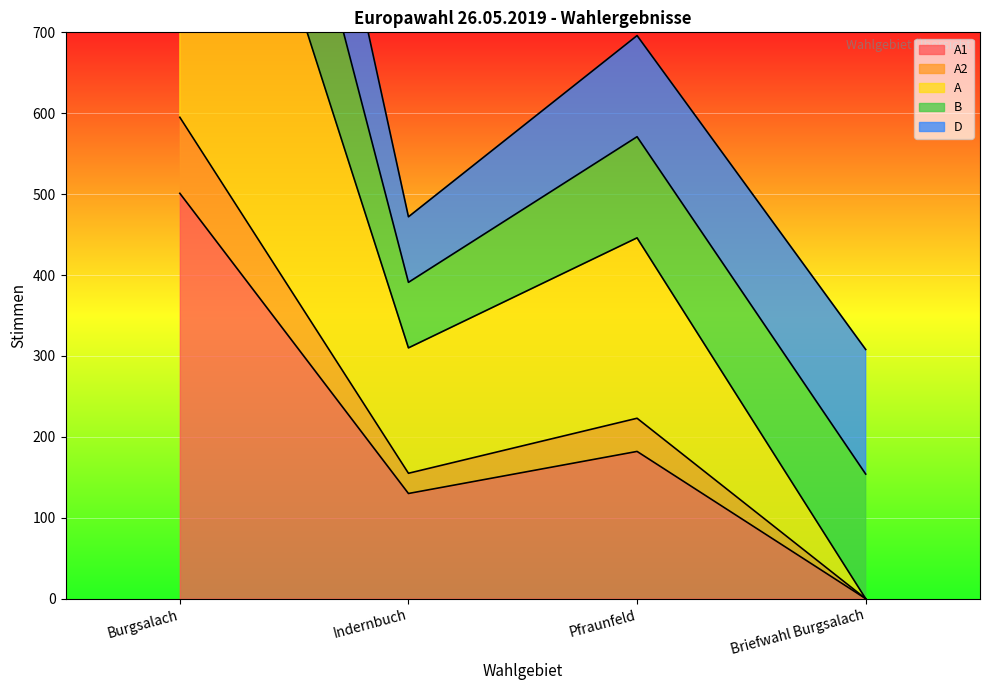

What is the label of the 4th point from the right?

Burgsalach